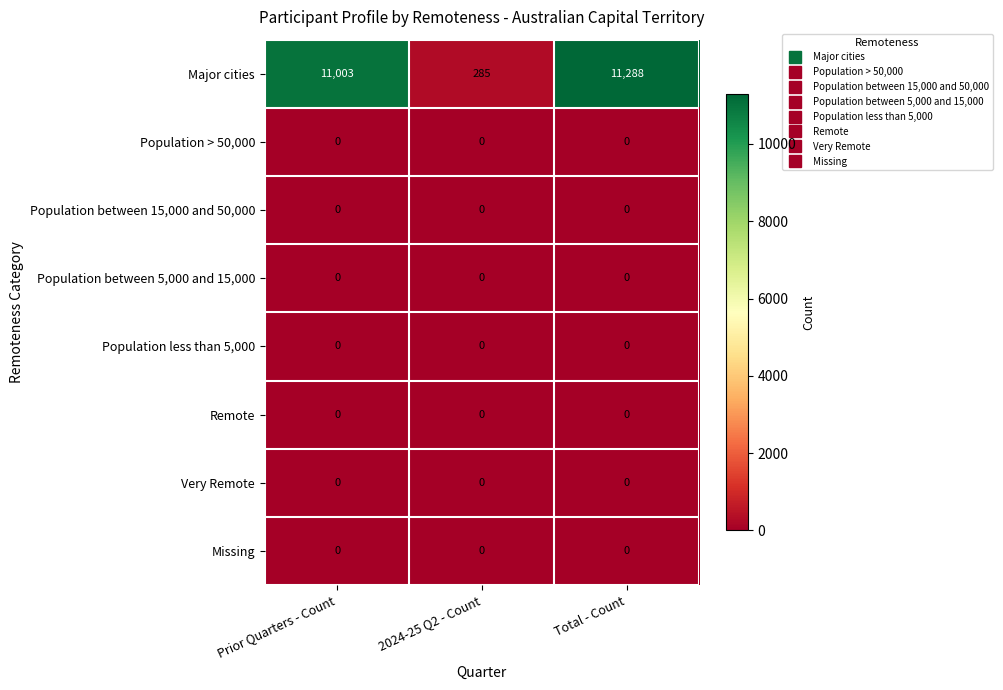

Which category has the highest value across all series?

Total - Count